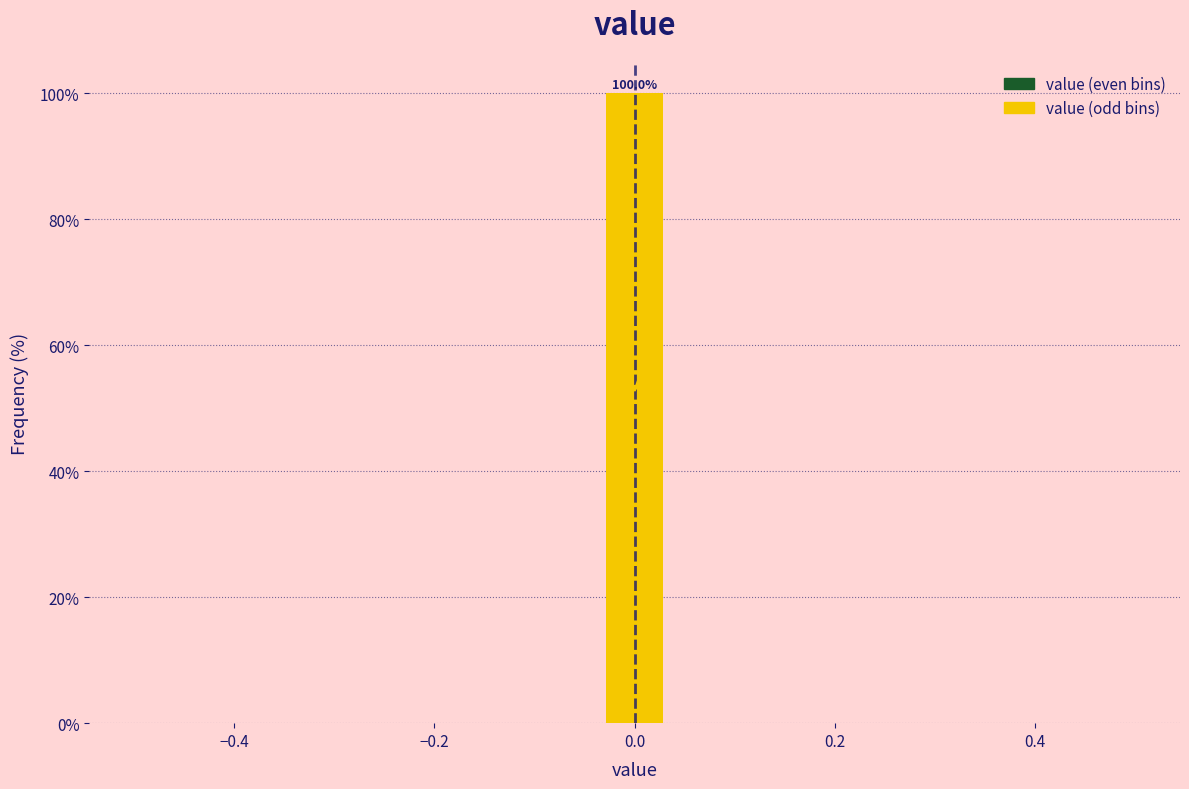

Read against the x-axis, roughly where is the centre of the tallest bar?

0.00